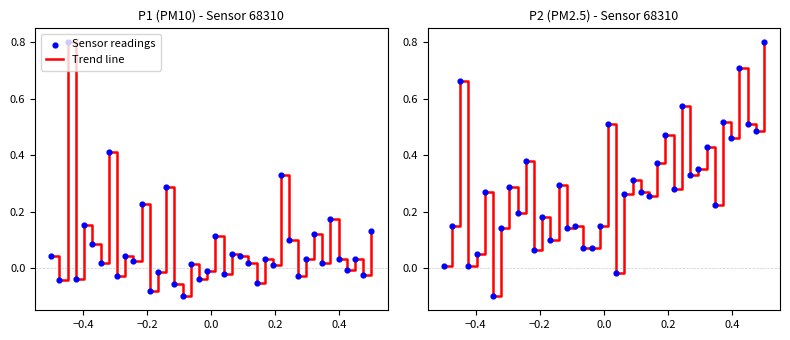

What are all the series names shown in the legend?

Trend line, Sensor readings